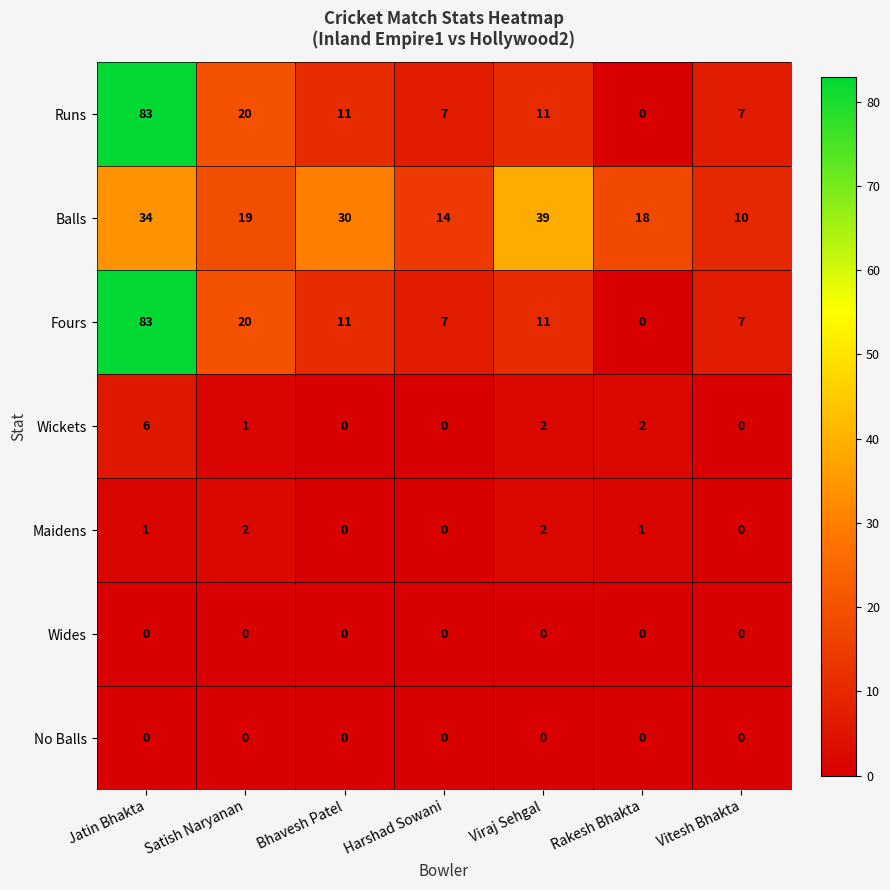

Is it true that Maidens equals 0 at Rakesh Bhakta?

False